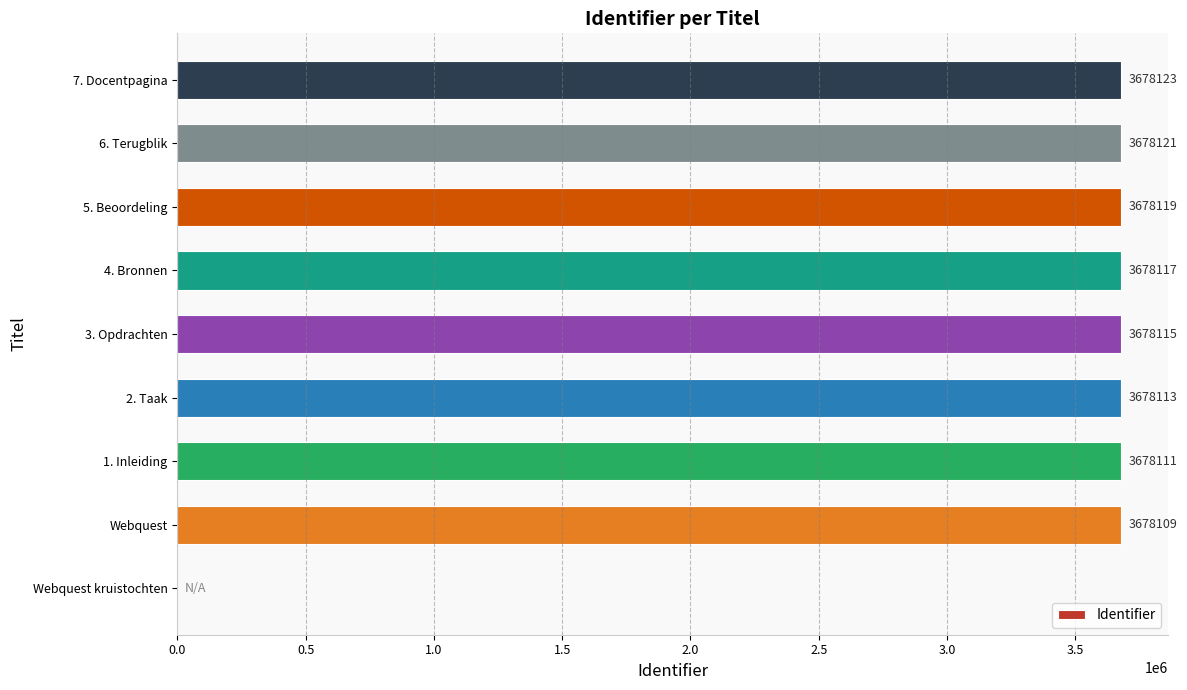

How many distinct data groups are displayed?

1